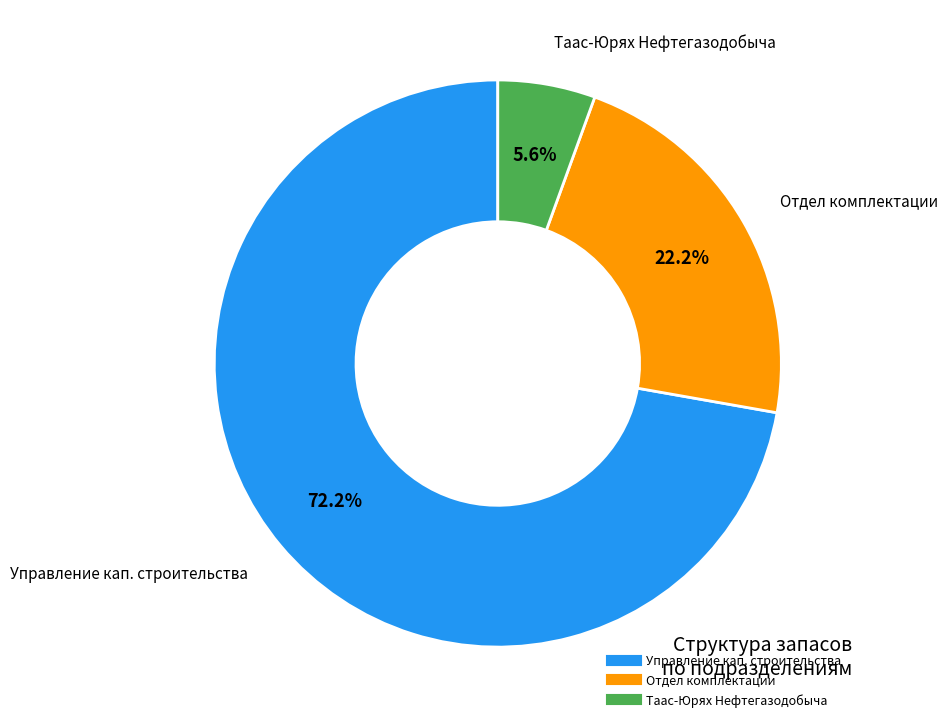

Does any single category account for the majority?

Yes